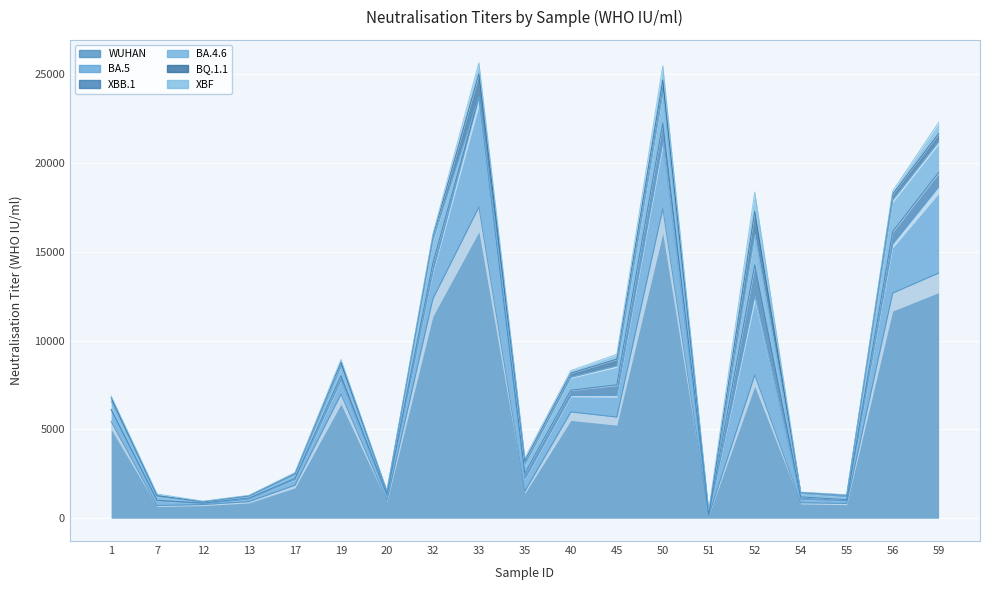

True or false: BQ.1.1 and BA.5 intersect in this chart.

False